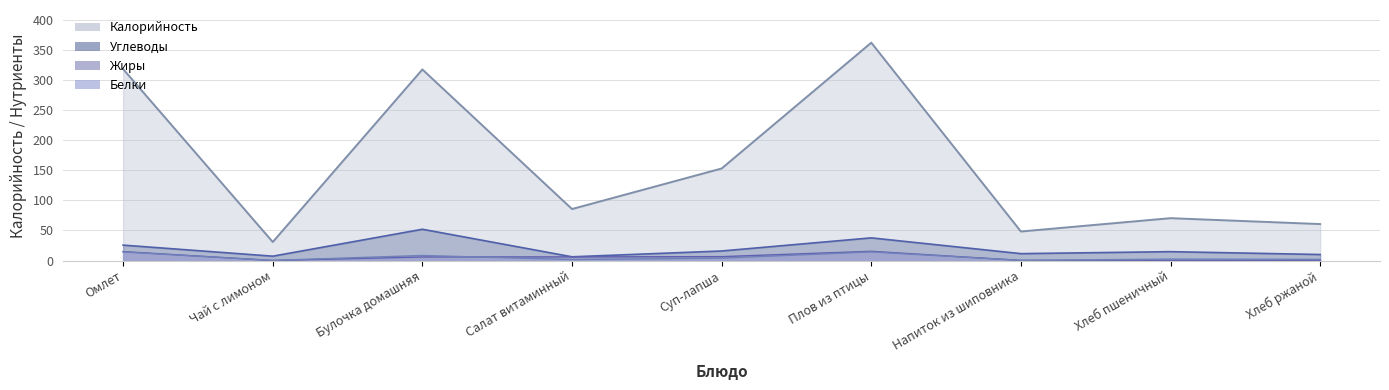

What are all the series names shown in the legend?

Калорийность, Углеводы, Жиры, Белки